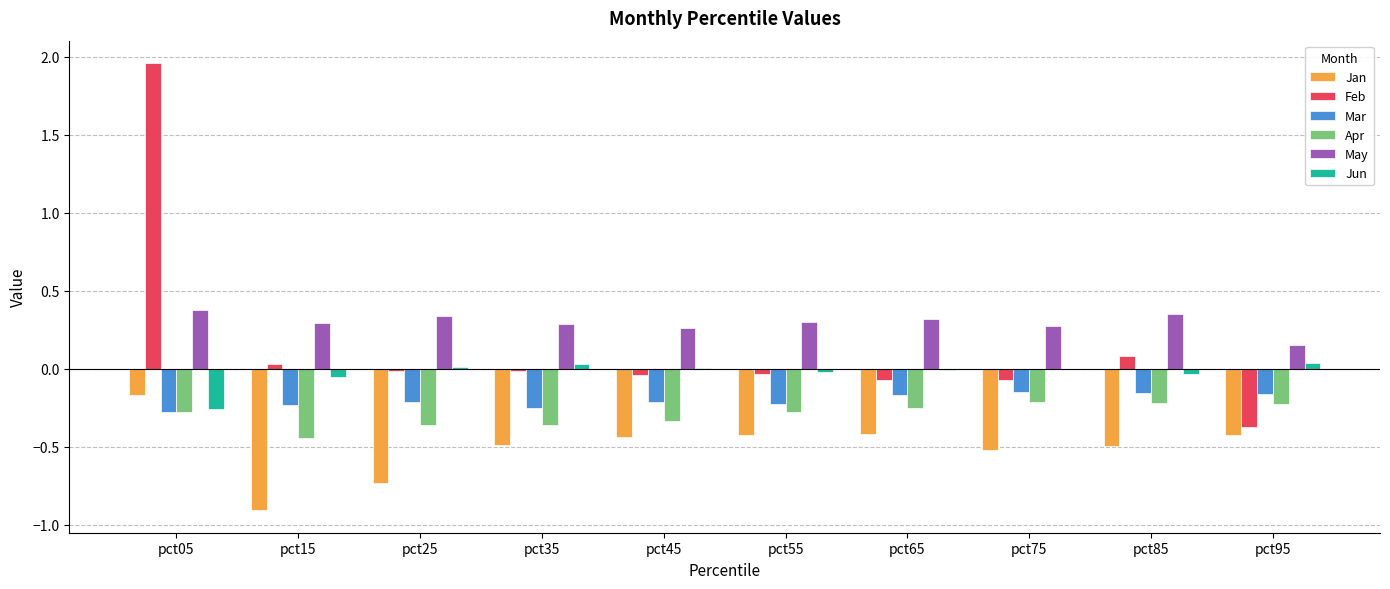

The Mar series shows -0.2 at pct25. True or false?

True